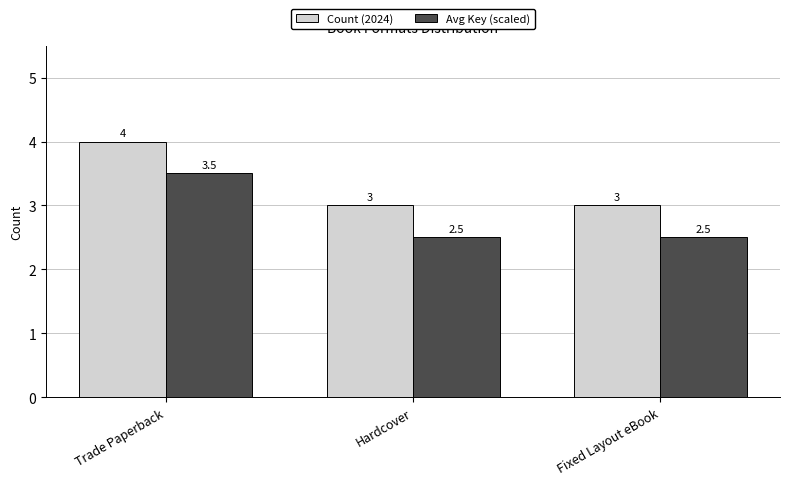

Reading right to left, list all the values displayed in this chart.

Count (2024): Fixed Layout eBook=3.0	Hardcover=3.0	Trade Paperback=4.0
Avg Key (scaled): Fixed Layout eBook=2.5	Hardcover=2.5	Trade Paperback=3.5